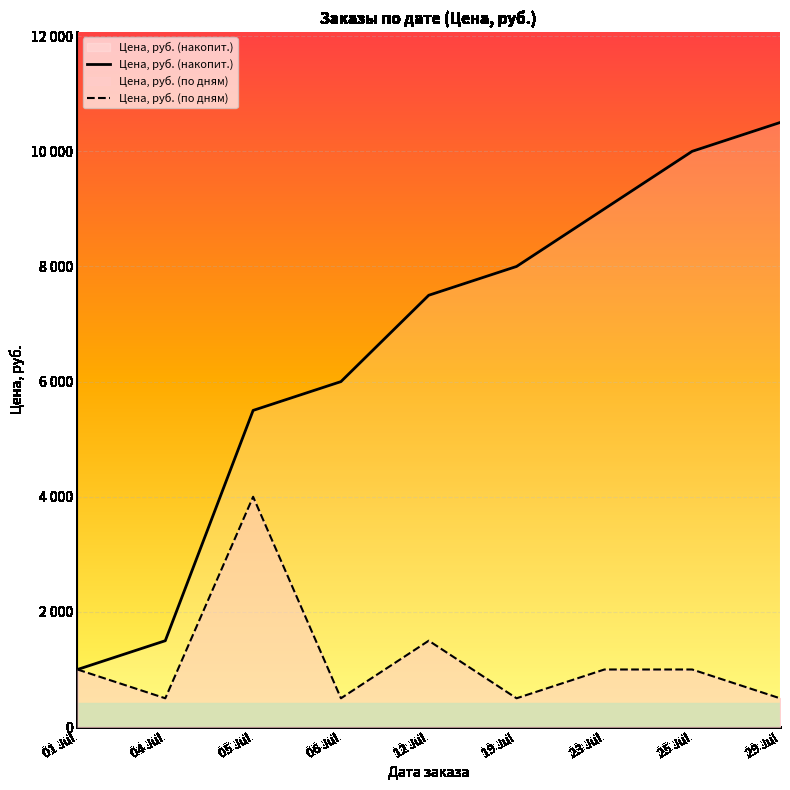

What is the value of the Цена, руб. (по дням) point at the 2nd from the left?

500